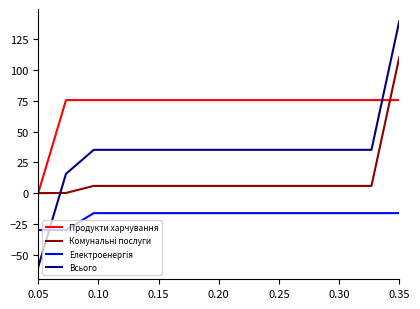

What is the lowest value of the Всього series?

-60.0